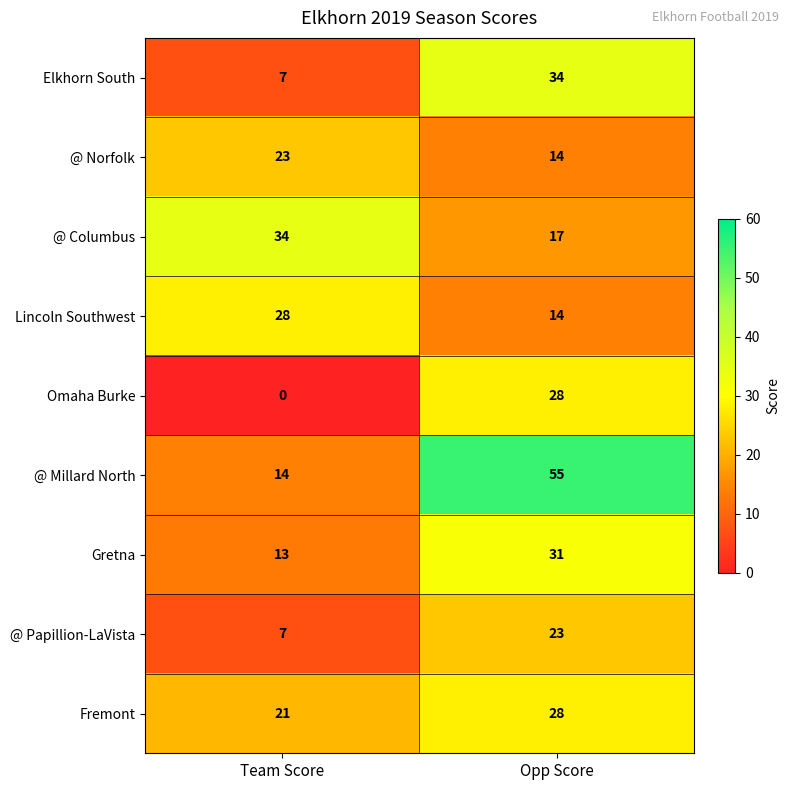

Reading right to left, extract all data points from this chart.

Elkhorn South: 34	7
@ Norfolk: 14	23
@ Columbus: 17	34
Lincoln Southwest: 14	28
Omaha Burke: 28	0
@ Millard North: 55	14
Gretna: 31	13
@ Papillion-LaVista: 23	7
Fremont: 28	21